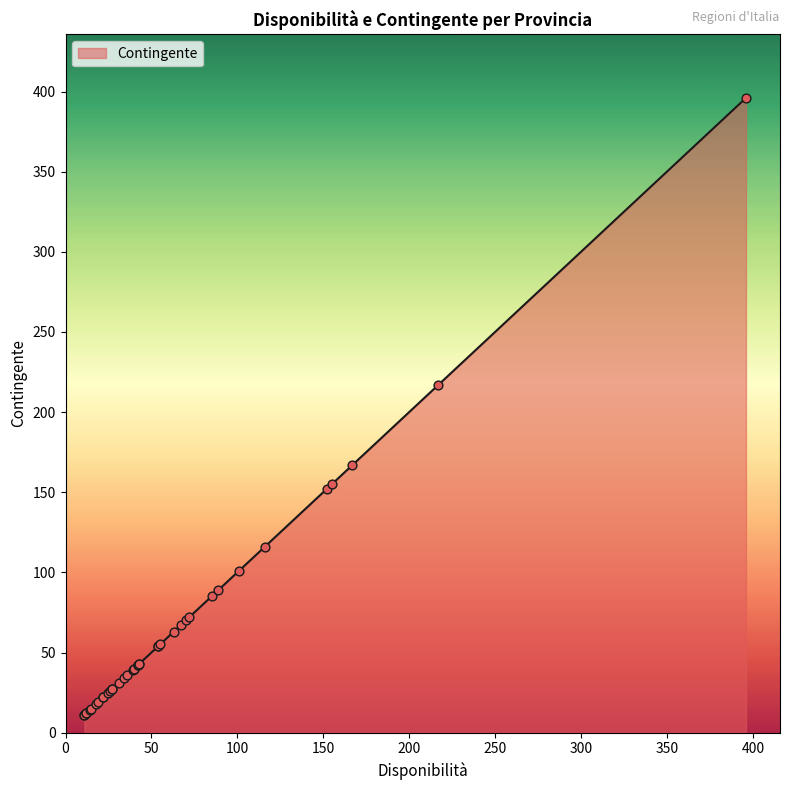

What is the change in value from PE to RM?

+378